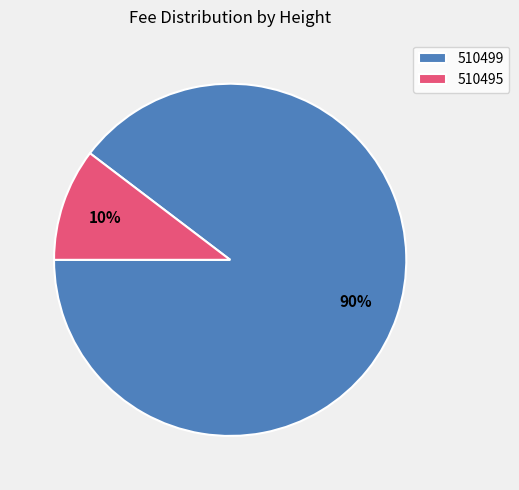

Does any single category account for the majority?

Yes